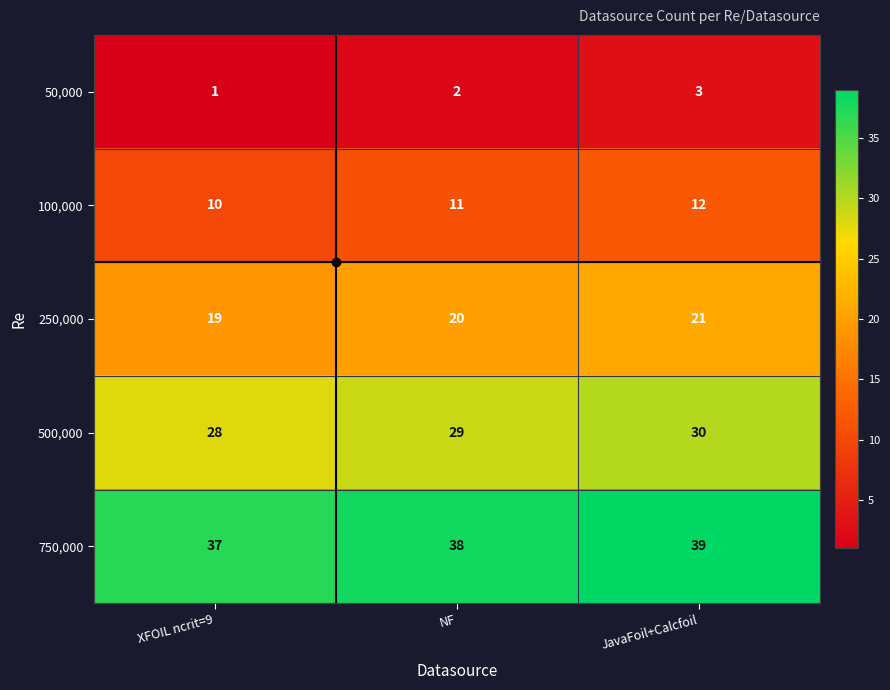

Is it true that 50,000 equals 5 at JavaFoil+Calcfoil?

False